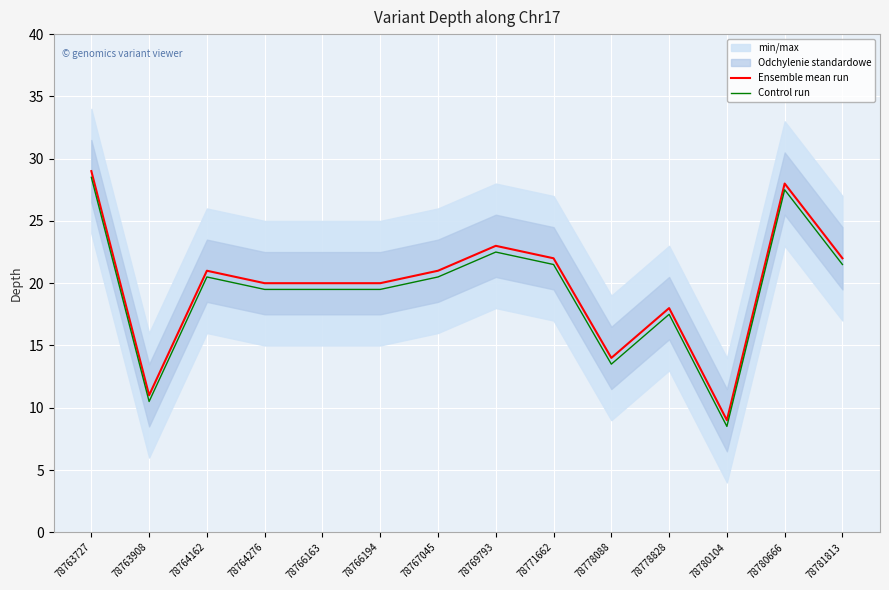

Which series has the largest range (max minus min)?

Ensemble mean run